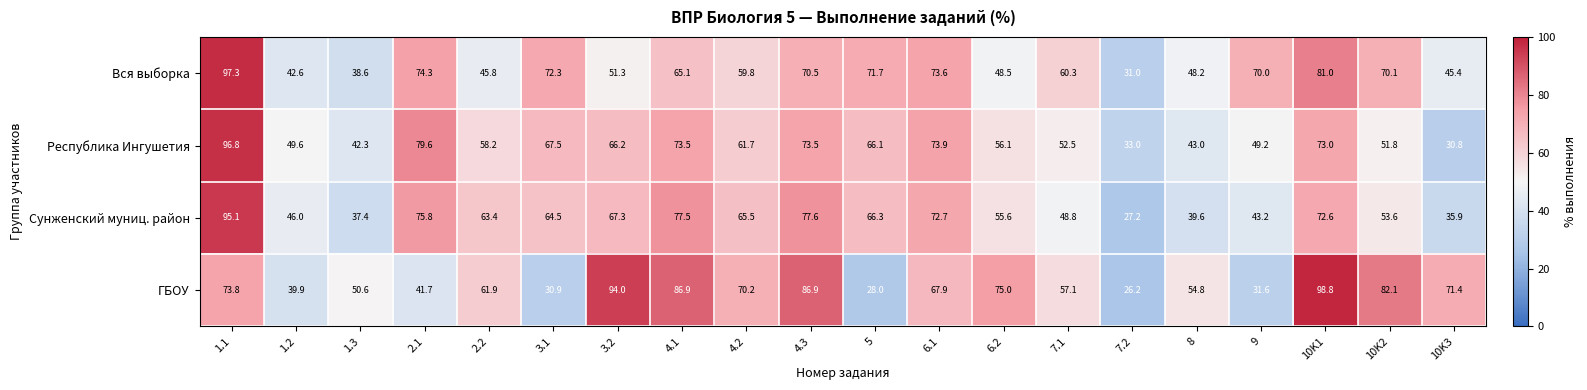

How many distinct data groups are displayed?

4